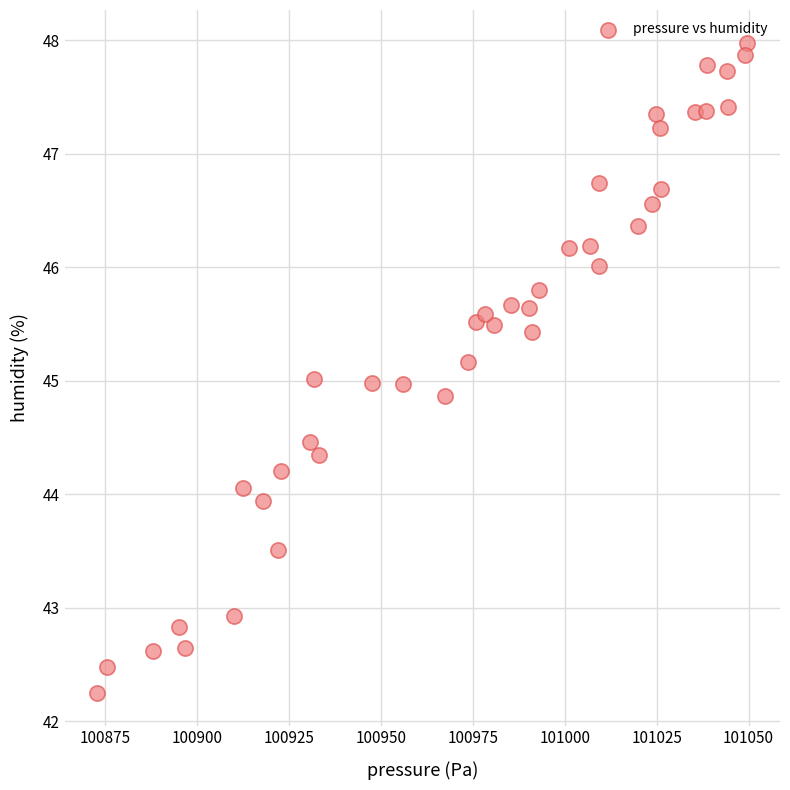

What is the range of Y values (max minus min)?

5.7